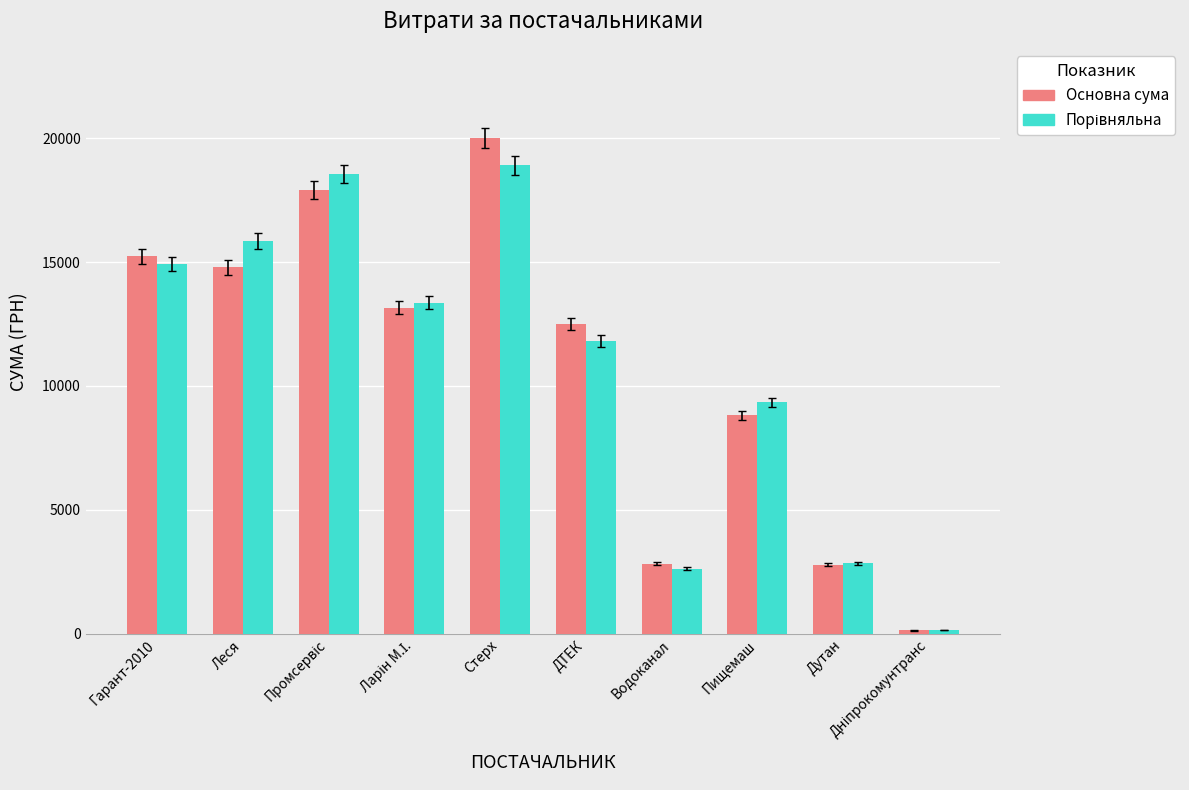

What is the spread (max minus min) of values at Дутан?

45.2